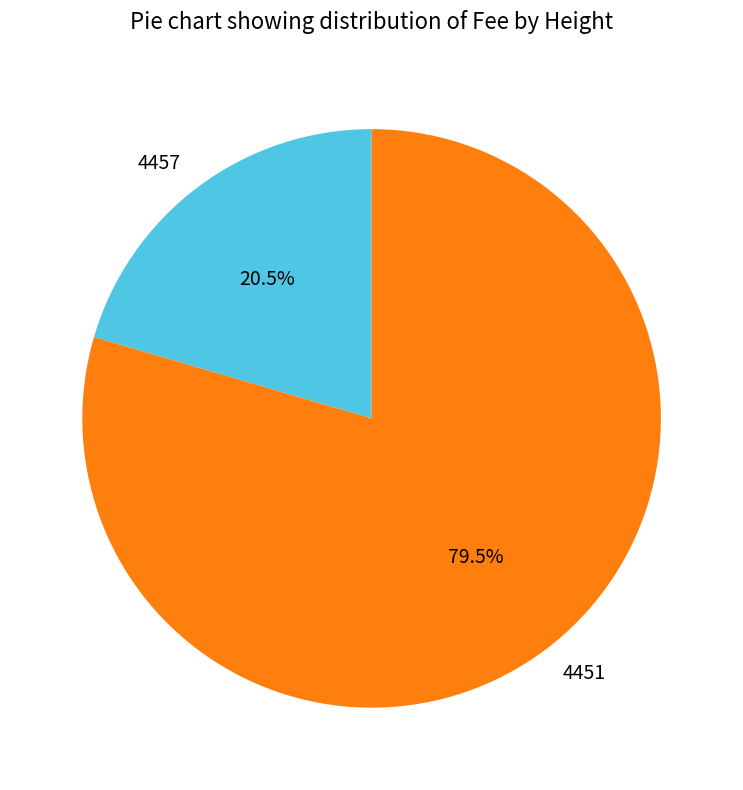

Which slice is the largest?

4451